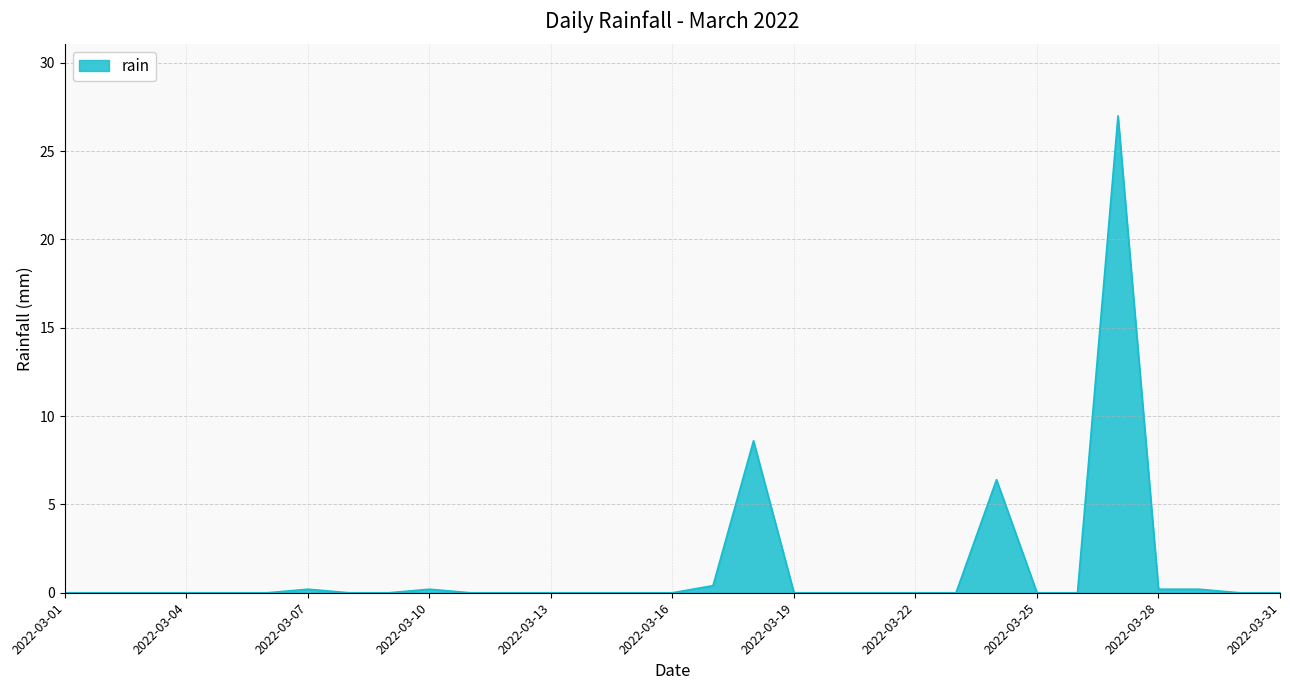

True or false: there are more than 2 points higher than both neighbors.

True